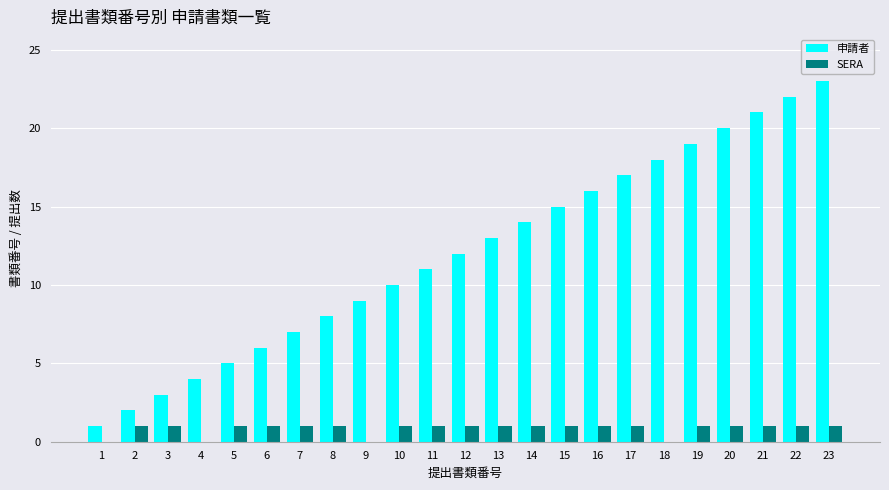

Which series changed the most between 2 and 15?

申請者